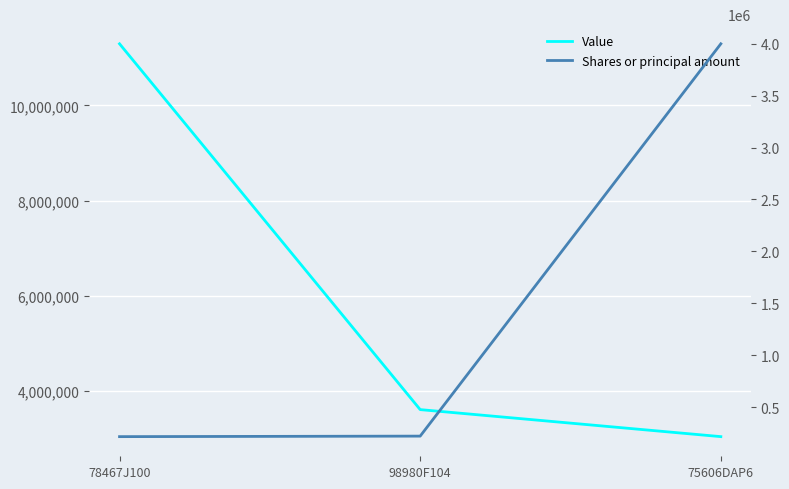

What are all the series names shown in the legend?

Value, Shares or principal amount